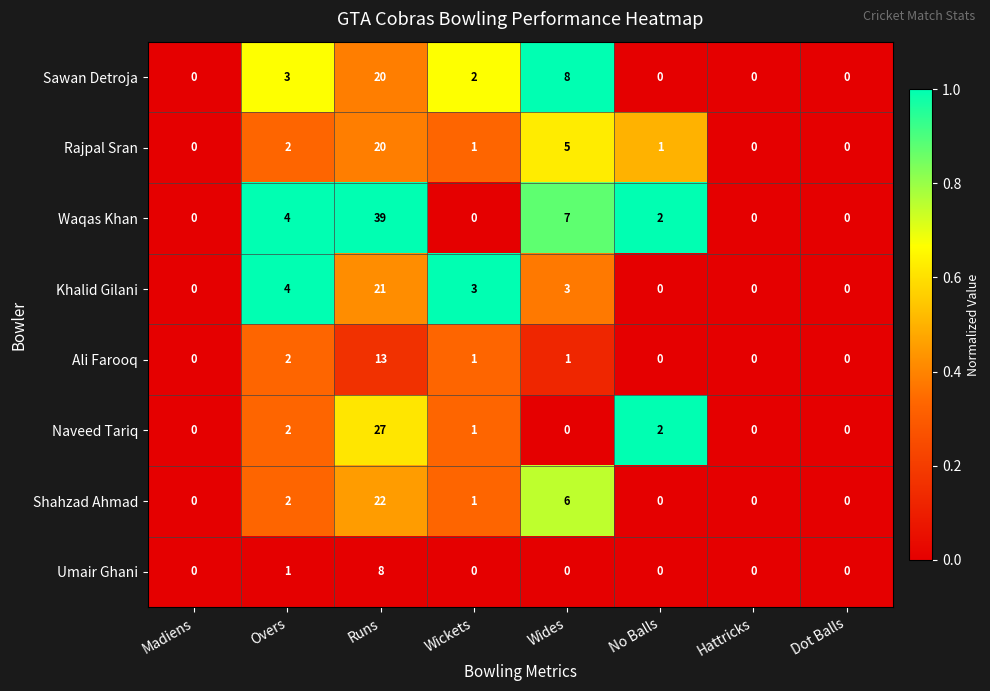

The value of Khalid Gilani at Overs is 2. True or false?

False